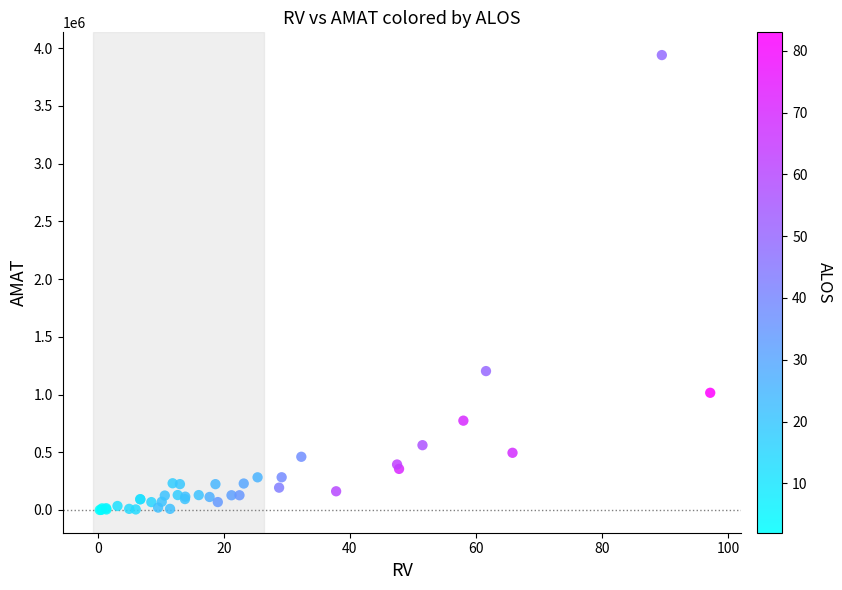

What Y value in the scatter plot is closest to 1970572?

1203321